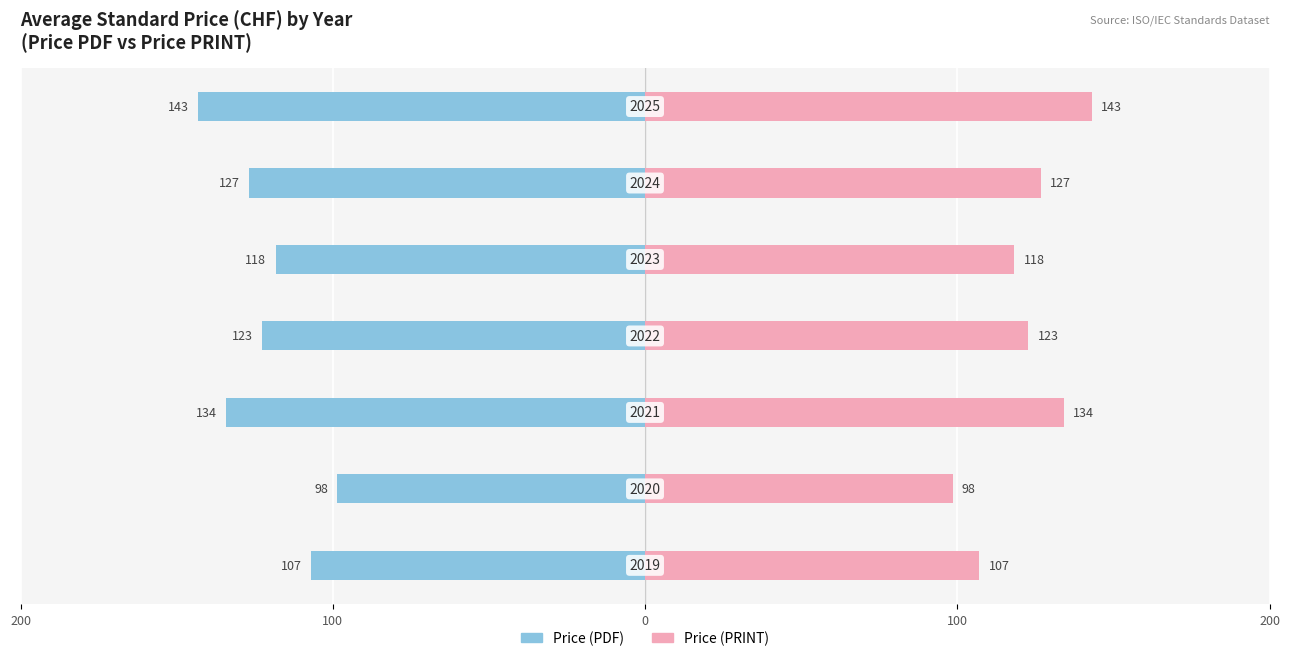

The value of Price (PDF) at 100 is -98.5. True or false?

True